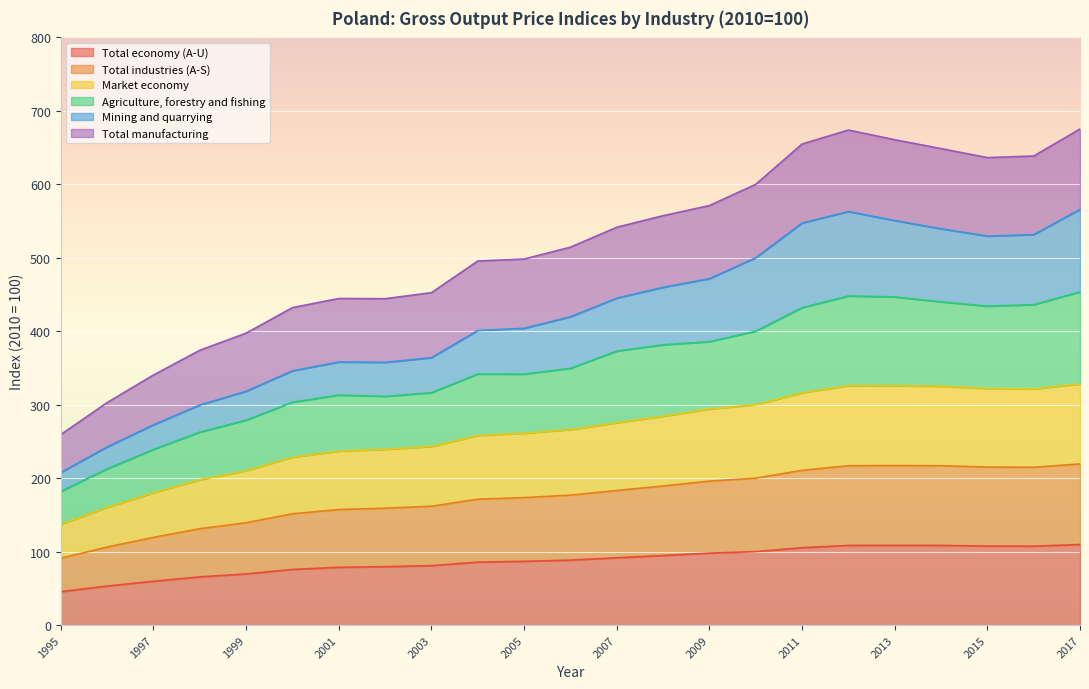

What is the highest value of the Total economy (A-U) series?

109.7